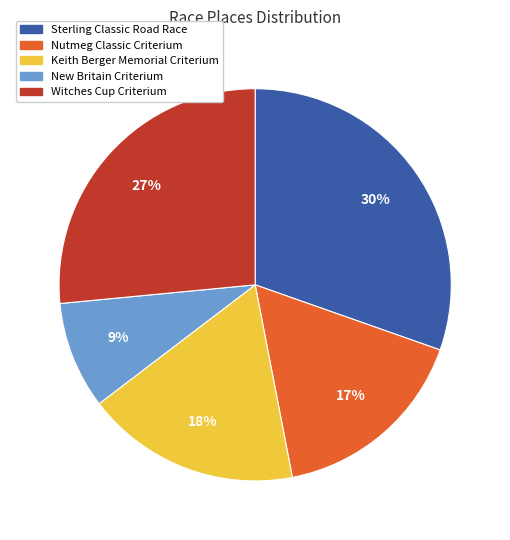

To the nearest percent, what is the combined percentage of New Britain Criterium and Sterling Classic Road Race?

39%